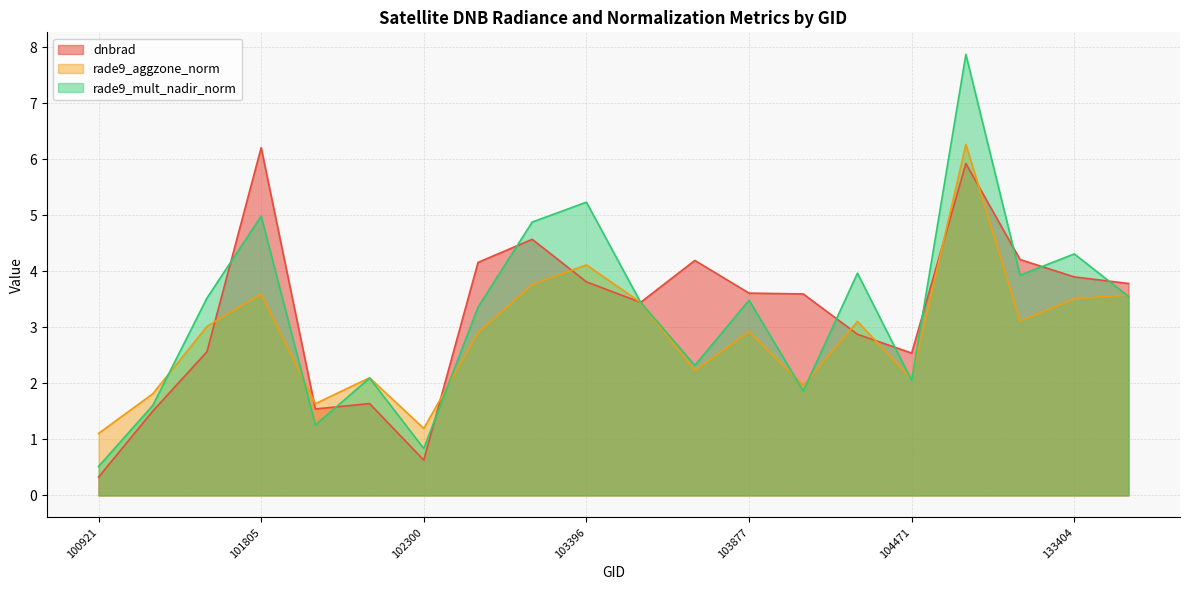

Which category has the highest value across all series?

132847